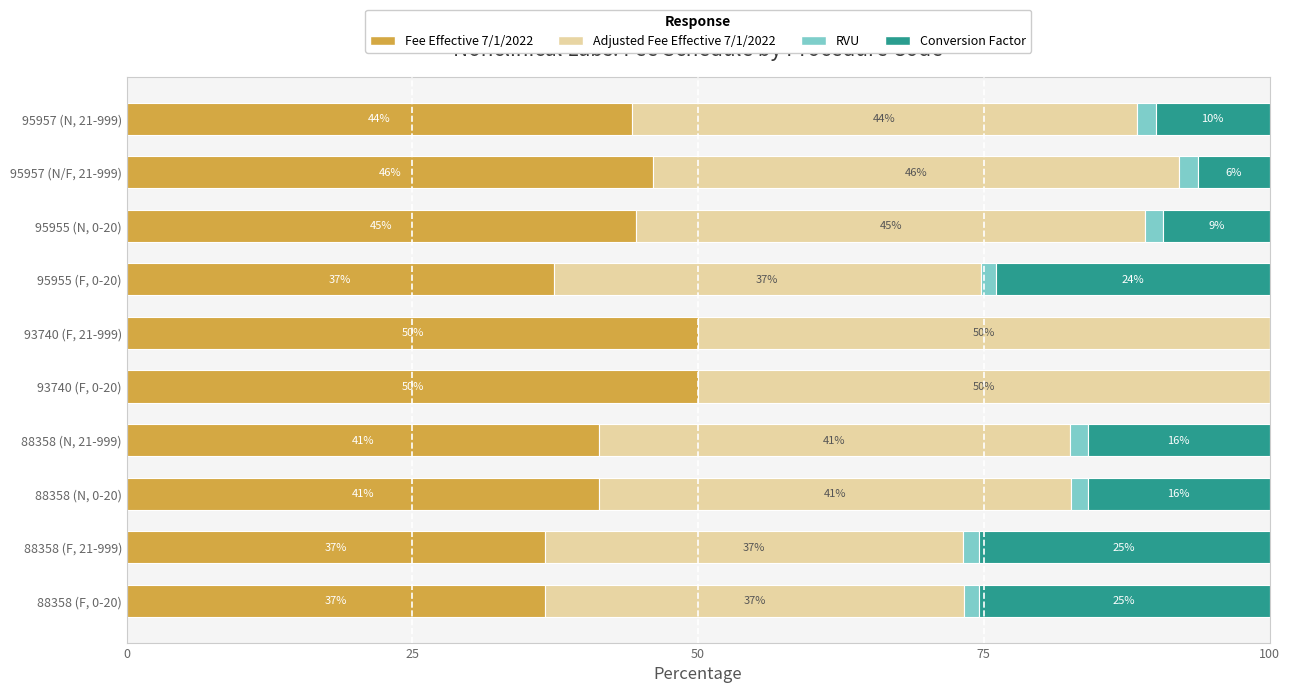

What are all the series names shown in the legend?

Fee Effective 7/1/2022, Adjusted Fee Effective 7/1/2022, RVU, Conversion Factor